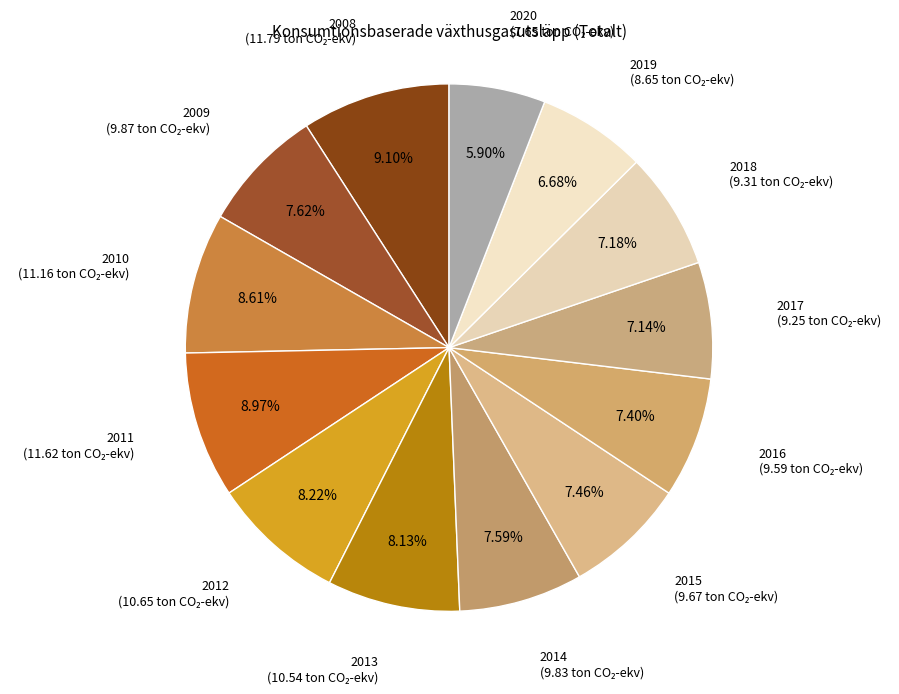

Is the sum of 2011 and 2016 greater than half?

No